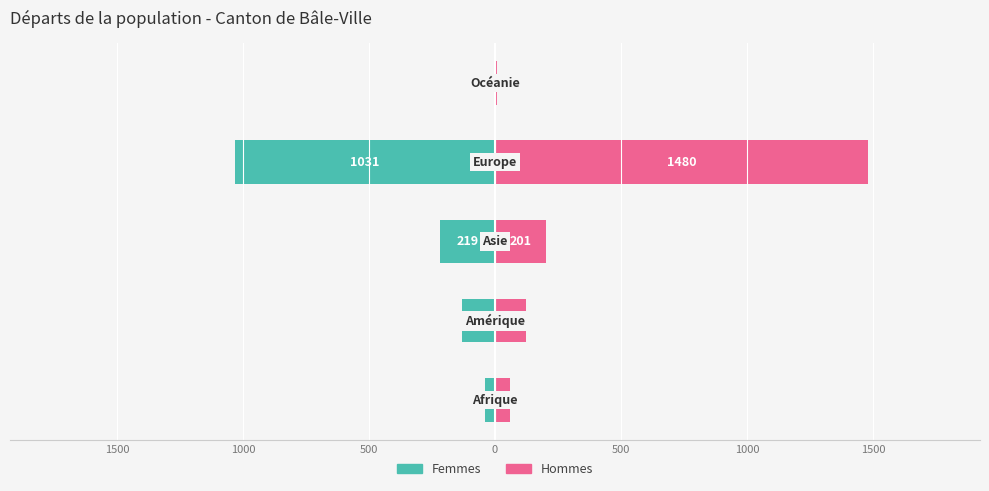

What is the lowest value of the Hommes series?

7